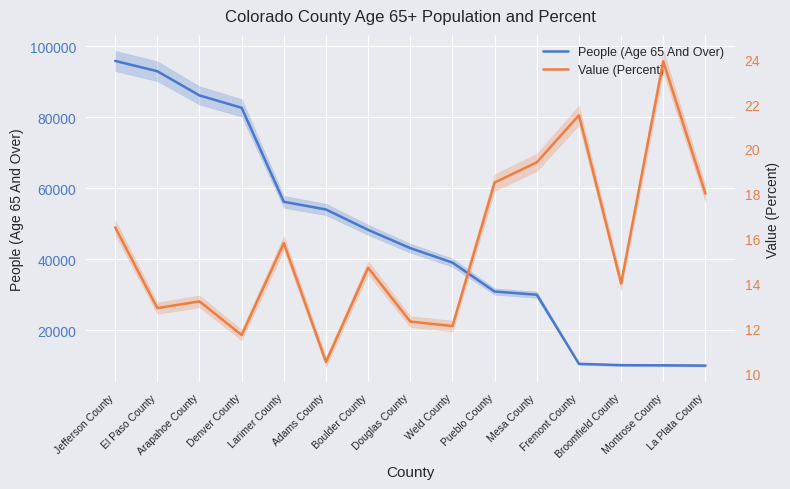

Which has a higher value, Pueblo County or El Paso County?

El Paso County